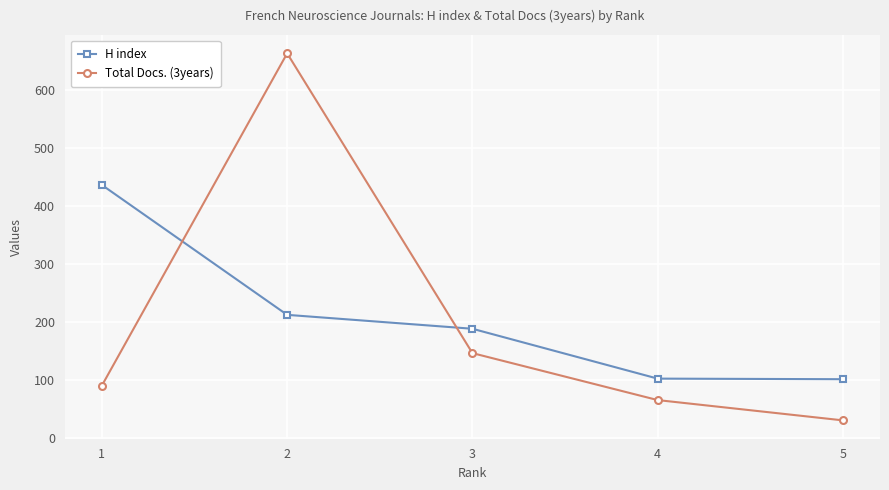

At which label does Total Docs. (3years) reach its peak?

2